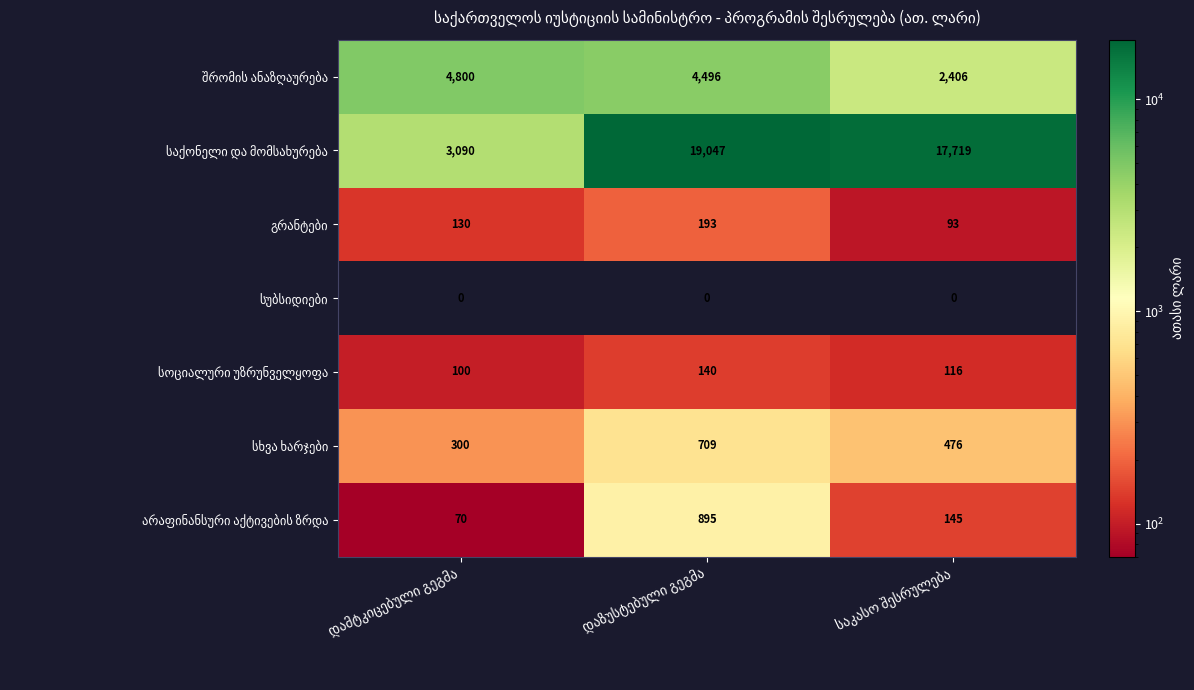

What is the greatest value displayed?

19047